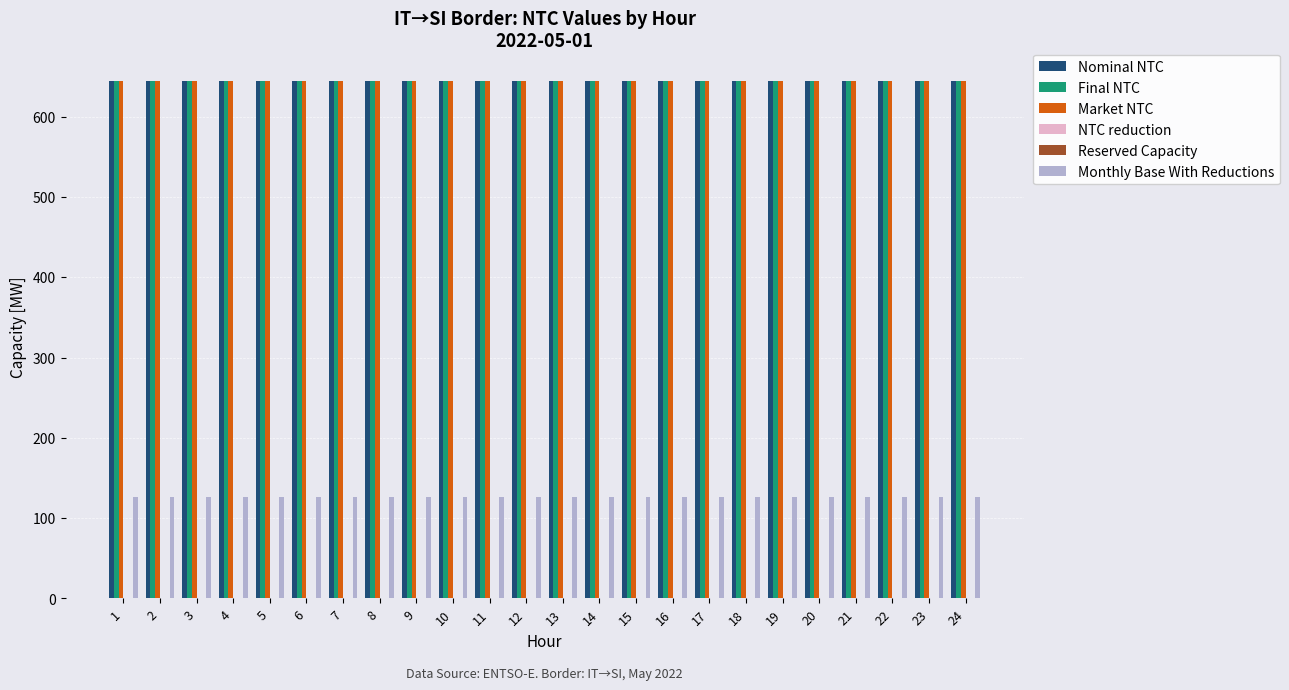

Reading left to right, what are all the values shown in this chart?

Nominal NTC: 1=645	2=645	3=645	4=645	5=645	6=645	7=645	8=645	9=645	10=645	11=645	12=645	13=645	14=645	15=645	16=645	17=645	18=645	19=645	20=645	21=645	22=645	23=645	24=645
Final NTC: 1=645	2=645	3=645	4=645	5=645	6=645	7=645	8=645	9=645	10=645	11=645	12=645	13=645	14=645	15=645	16=645	17=645	18=645	19=645	20=645	21=645	22=645	23=645	24=645
Market NTC: 1=645	2=645	3=645	4=645	5=645	6=645	7=645	8=645	9=645	10=645	11=645	12=645	13=645	14=645	15=645	16=645	17=645	18=645	19=645	20=645	21=645	22=645	23=645	24=645
NTC reduction: 1=0	2=0	3=0	4=0	5=0	6=0	7=0	8=0	9=0	10=0	11=0	12=0	13=0	14=0	15=0	16=0	17=0	18=0	19=0	20=0	21=0	22=0	23=0	24=0
Reserved Capacity: 1=0	2=0	3=0	4=0	5=0	6=0	7=0	8=0	9=0	10=0	11=0	12=0	13=0	14=0	15=0	16=0	17=0	18=0	19=0	20=0	21=0	22=0	23=0	24=0
Monthly Base With Reductions: 1=126	2=126	3=126	4=126	5=126	6=126	7=126	8=126	9=126	10=126	11=126	12=126	13=126	14=126	15=126	16=126	17=126	18=126	19=126	20=126	21=126	22=126	23=126	24=126